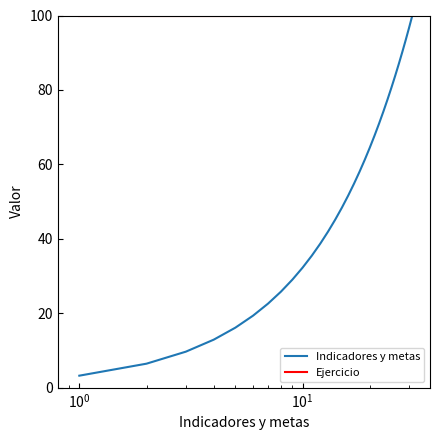

What are all the series names shown in the legend?

Indicadores y metas, Ejercicio